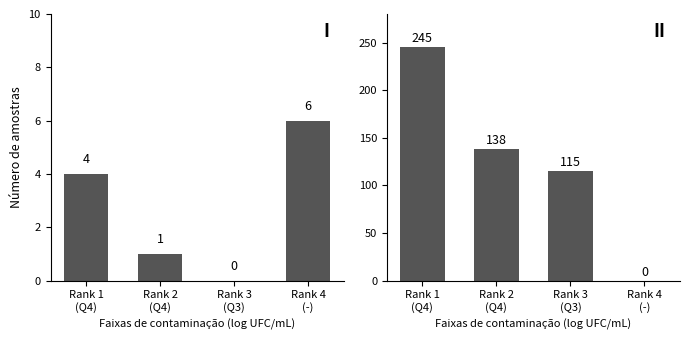

The value of Total Docs. (2008) at Rank 3
(Q3) is 0. True or false?

True